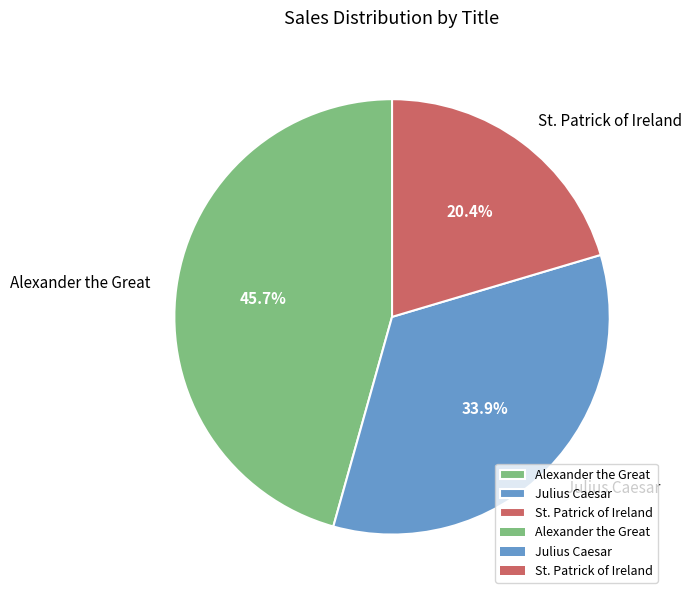

Is it true that Julius Caesar is 34% of the pie?

True